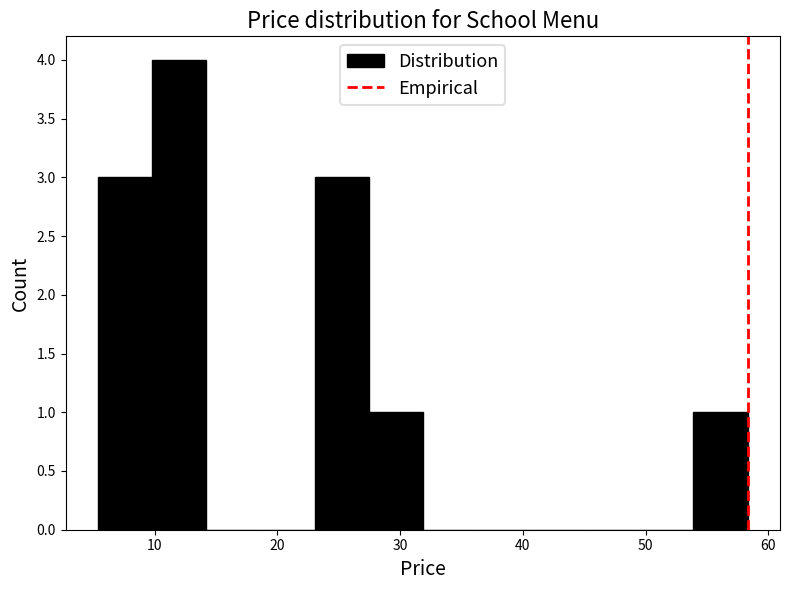

Reading left to right, list every bar in this chart as the range it spans on the x-axis followed by its height. Neither the bar edges nor the heights are printed on the chart, so give them approximately, as read against the axes.

5 to 10: 3
10 to 14: 4
14 to 19: 0
19 to 23: 0
23 to 27: 3
27 to 32: 1
32 to 36: 0
36 to 41: 0
41 to 45: 0
45 to 49: 0
49 to 54: 0
54 to 58: 1